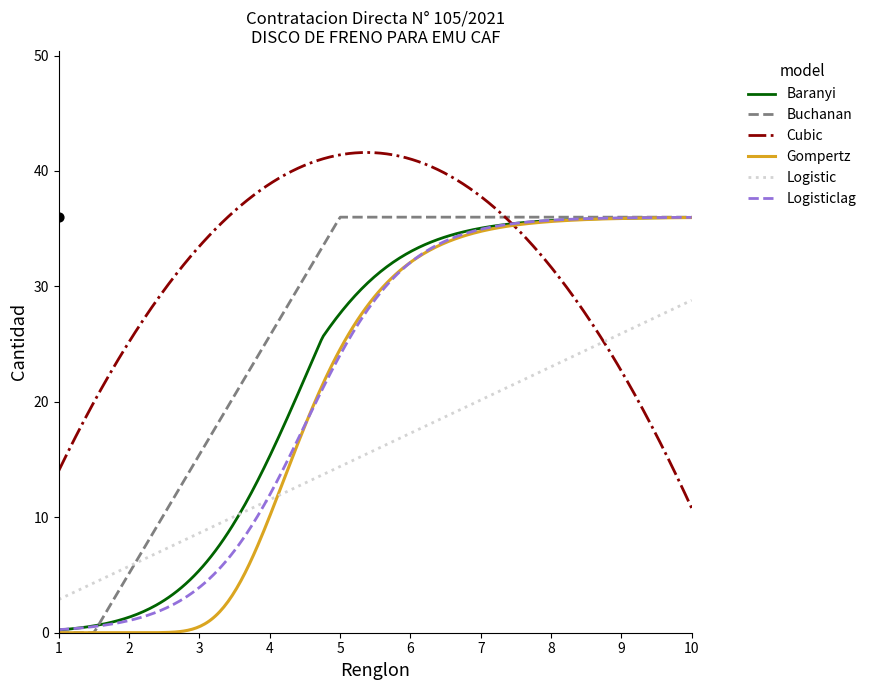

What is the minimum value for Logistic?

2.9